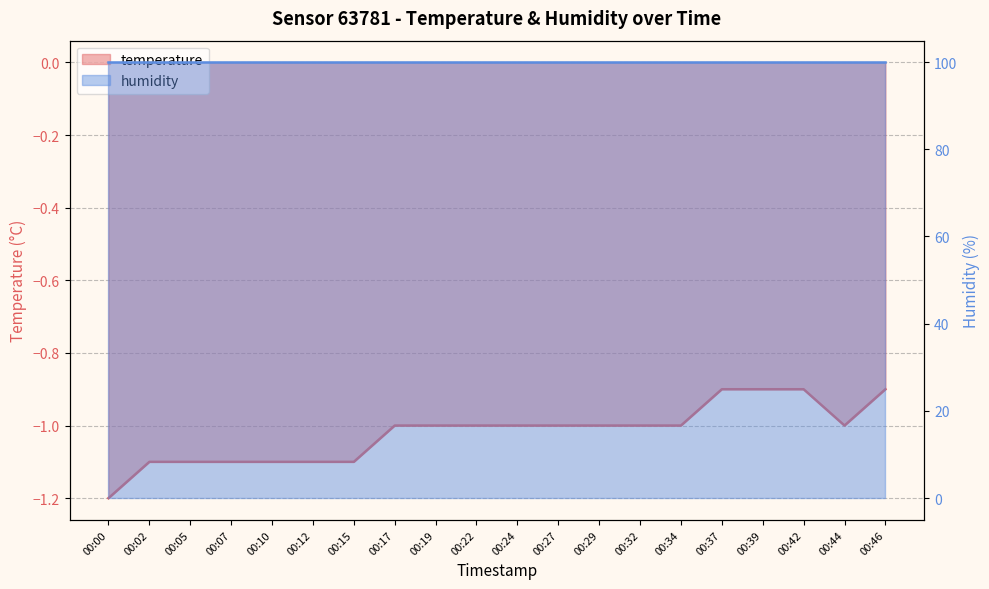

List the labels in order of value, largest first.

00:37, 00:39, 00:42, 00:46, 00:17, 00:19, 00:22, 00:24, 00:27, 00:29, 00:32, 00:34, 00:44, 00:02, 00:05, 00:07, 00:10, 00:12, 00:15, 00:00